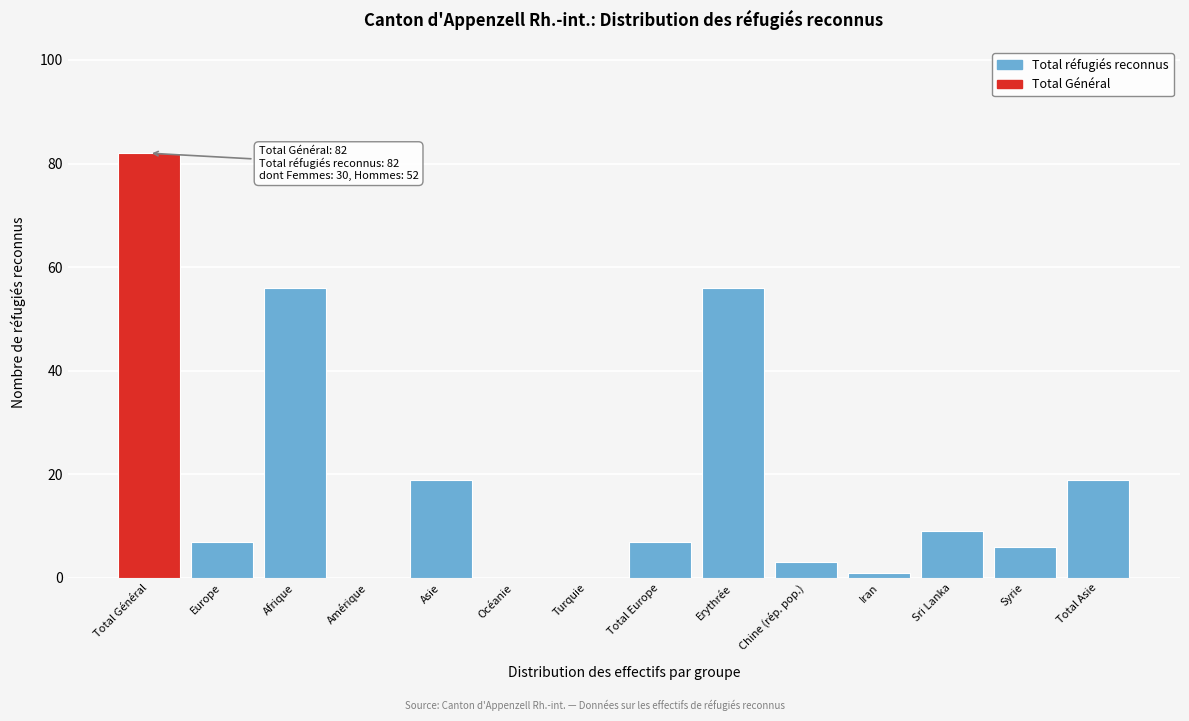

Reading left to right, list all the values displayed in this chart.

Total Général=82	Europe=7	Afrique=56	Amérique=0	Asie=19	Océanie=0	Turquie=0	Total Europe=7	Erythrée=56	Chine (rép. pop.)=3	Iran=1	Sri Lanka=9	Syrie=6	Total Asie=19